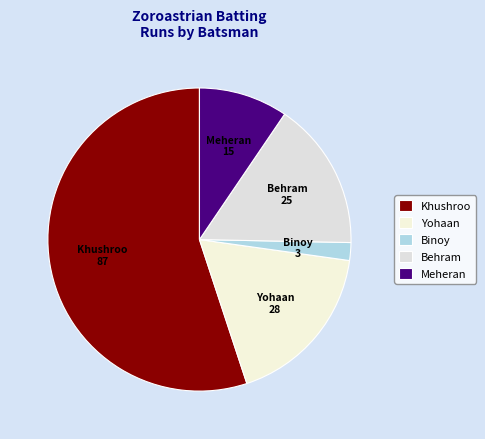

What is the ratio of the value at Khushroo to the value at Binoy?

29.0